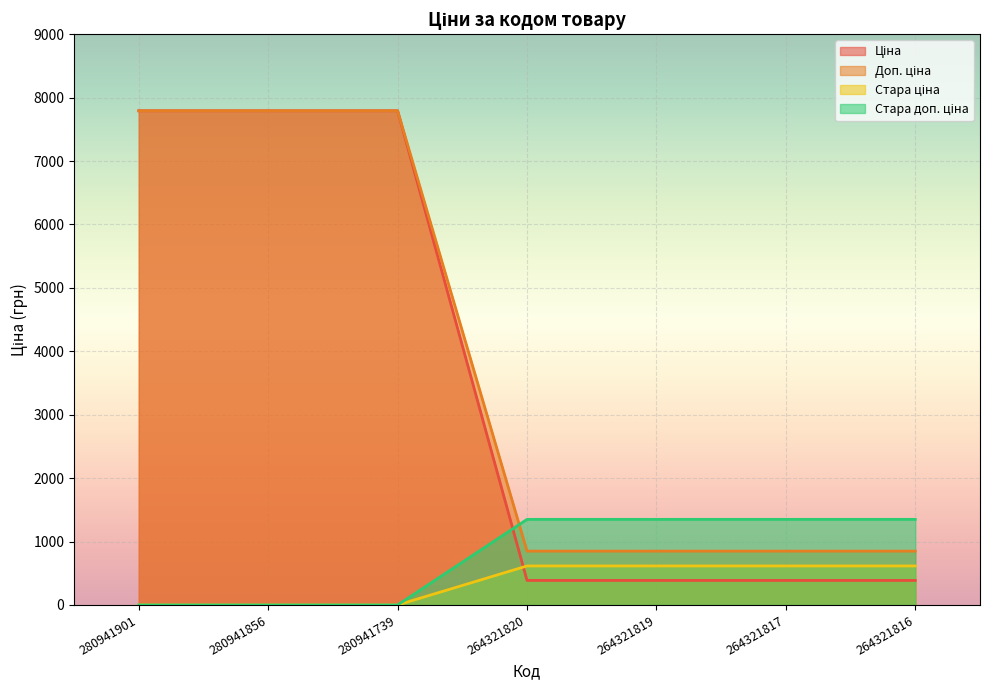

What is the total value across all series at 264321819?

3200.8